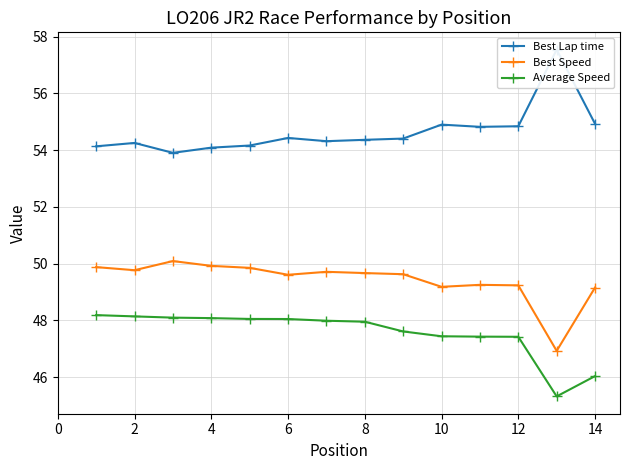

True or false: Best Lap time and Best Speed cross at least once.

False